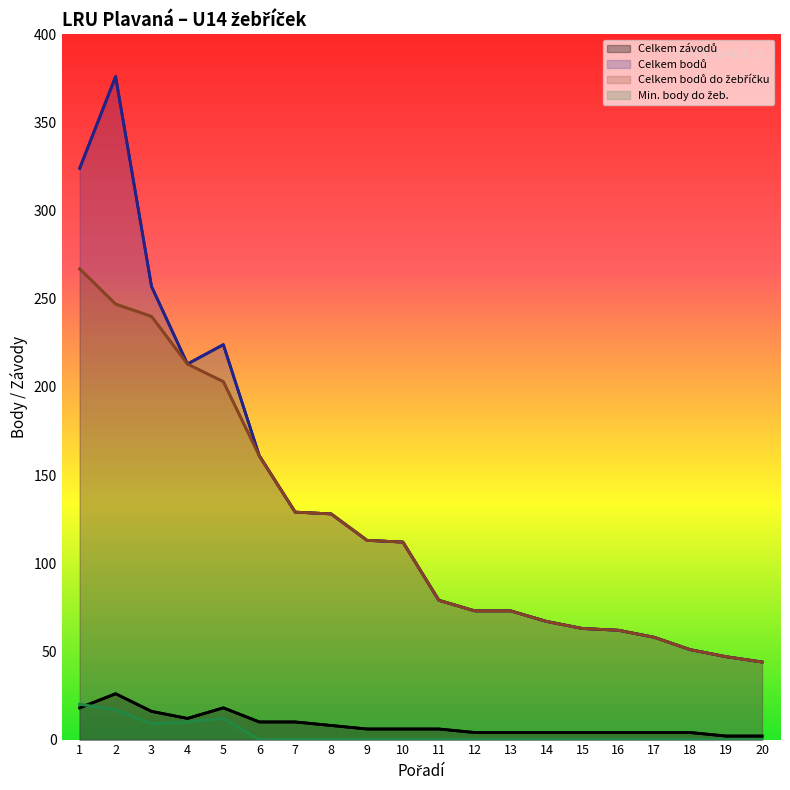

What is the difference between the Celkem závodů values at 6 and 10?

4